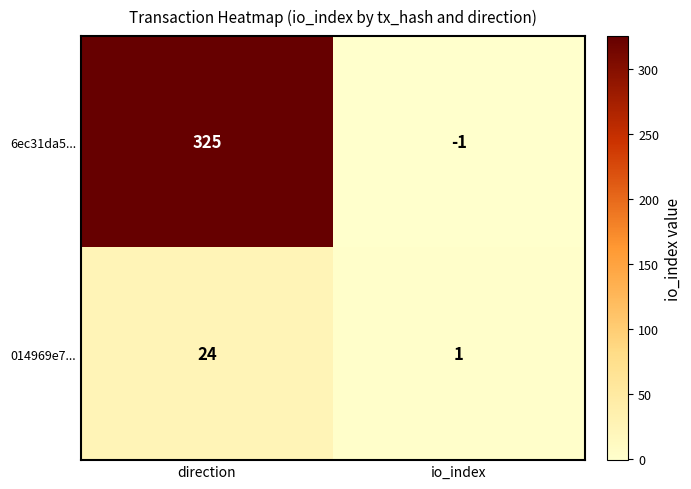

Which category has the lowest value across all series?

io_index